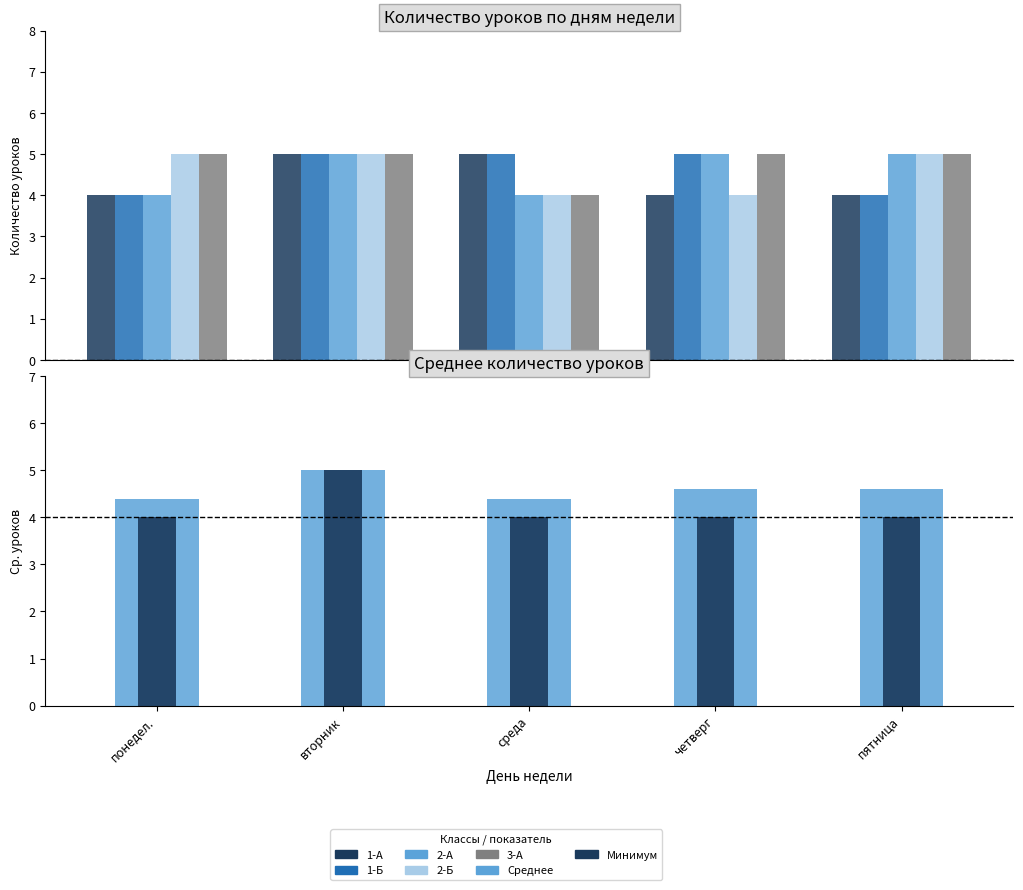

Where is 1-Б nearest to the value 4?

понедел.